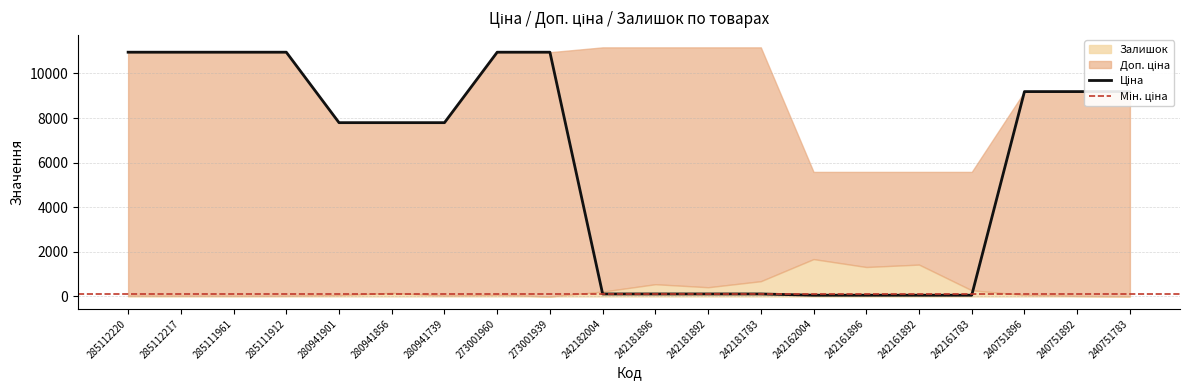

What is the average value of the Залишок series?

226.4